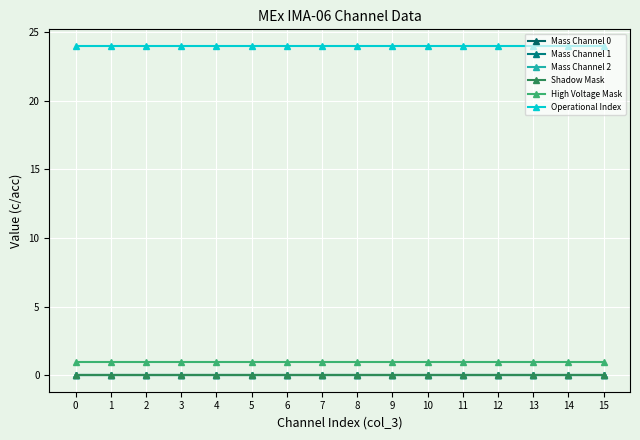

Is this an area chart (filled region under the line)?

No